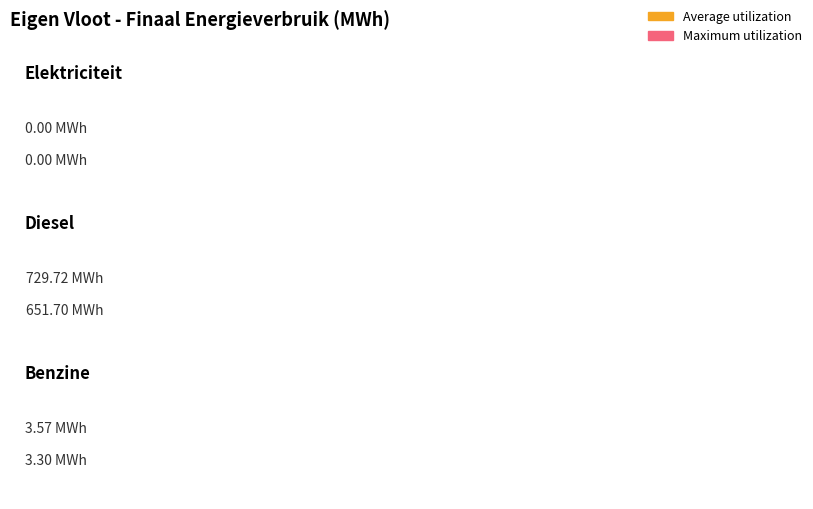

Reading left to right, extract all data points from this chart.

Average utilization: 0.0	729.7	3.6
Maximum utilization: 0.0	651.7	3.3